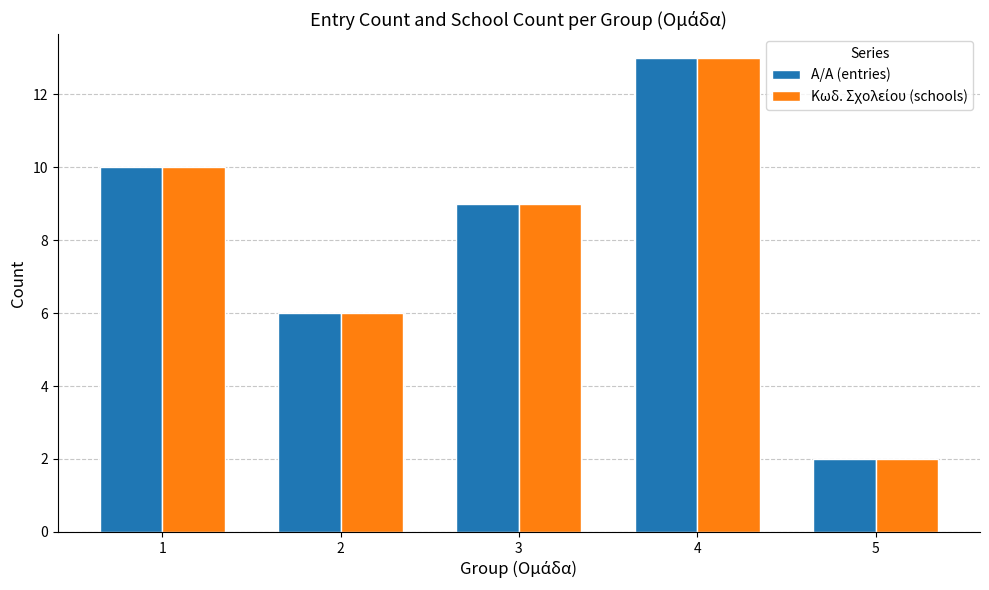

At which category is the sum across all series the highest?

4